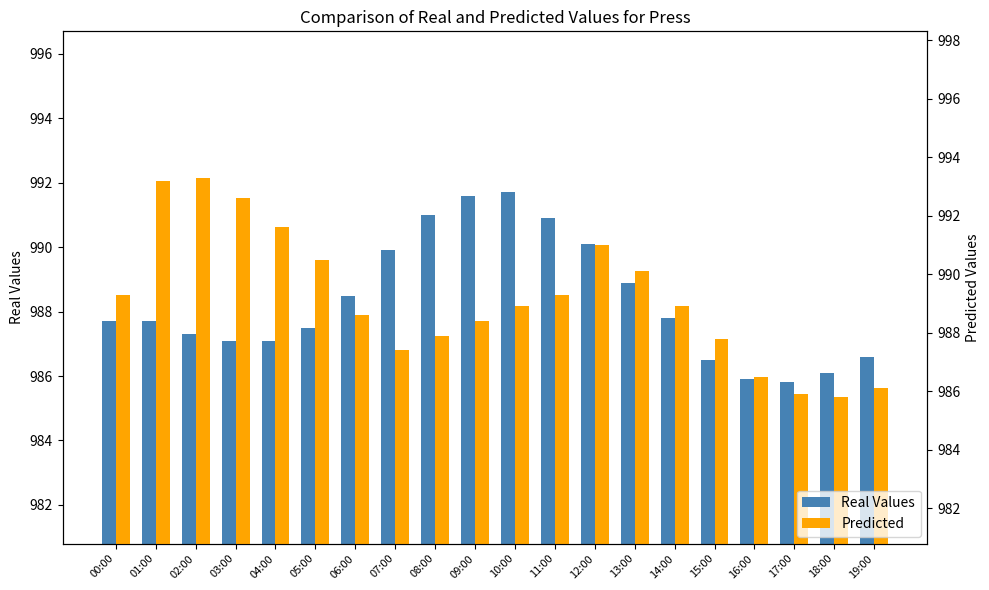

Does the chart contain stacked bars?

No